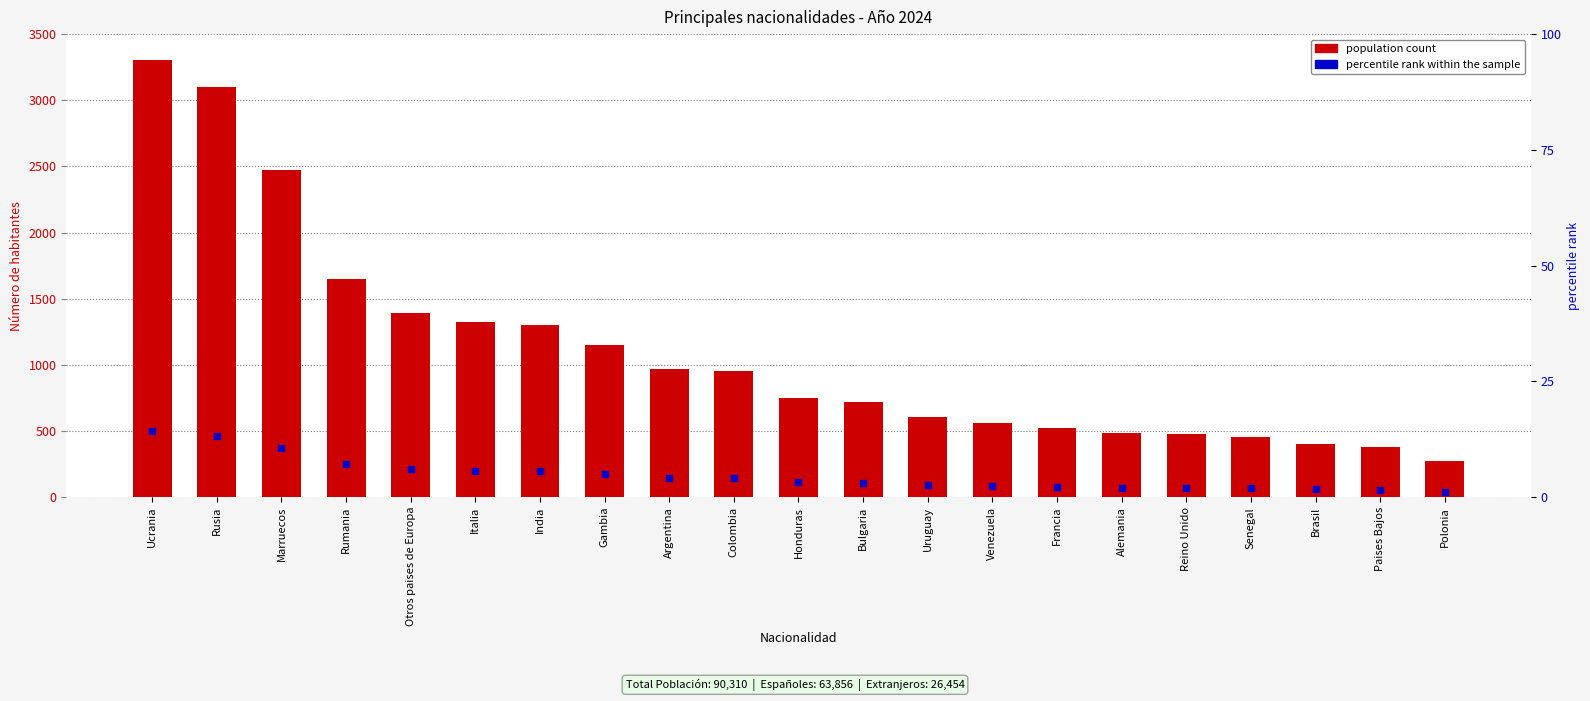

What is the label of the 10th bar from the right?

Bulgaria